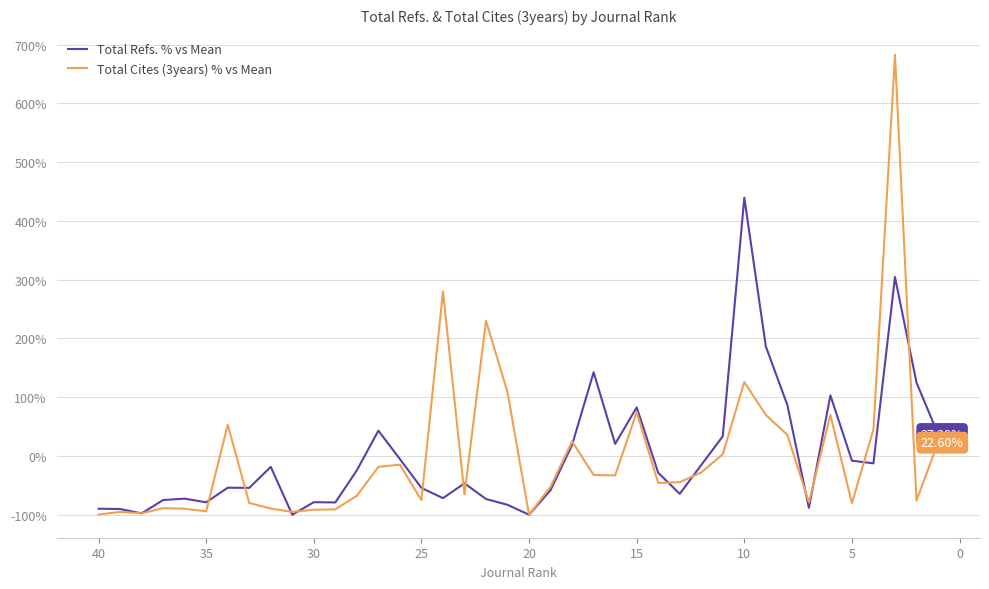

Which series has the largest total across all categories?

Total Refs. % vs Mean